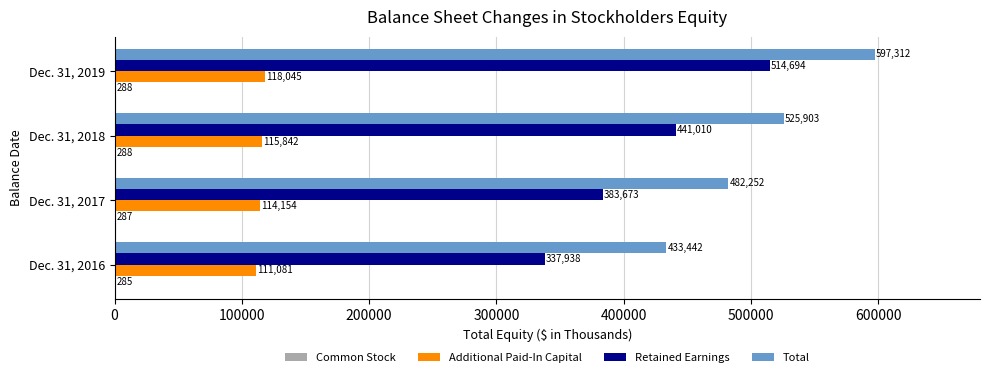

Between Dec. 31, 2016 and Dec. 31, 2017, which series saw the biggest shift?

Total